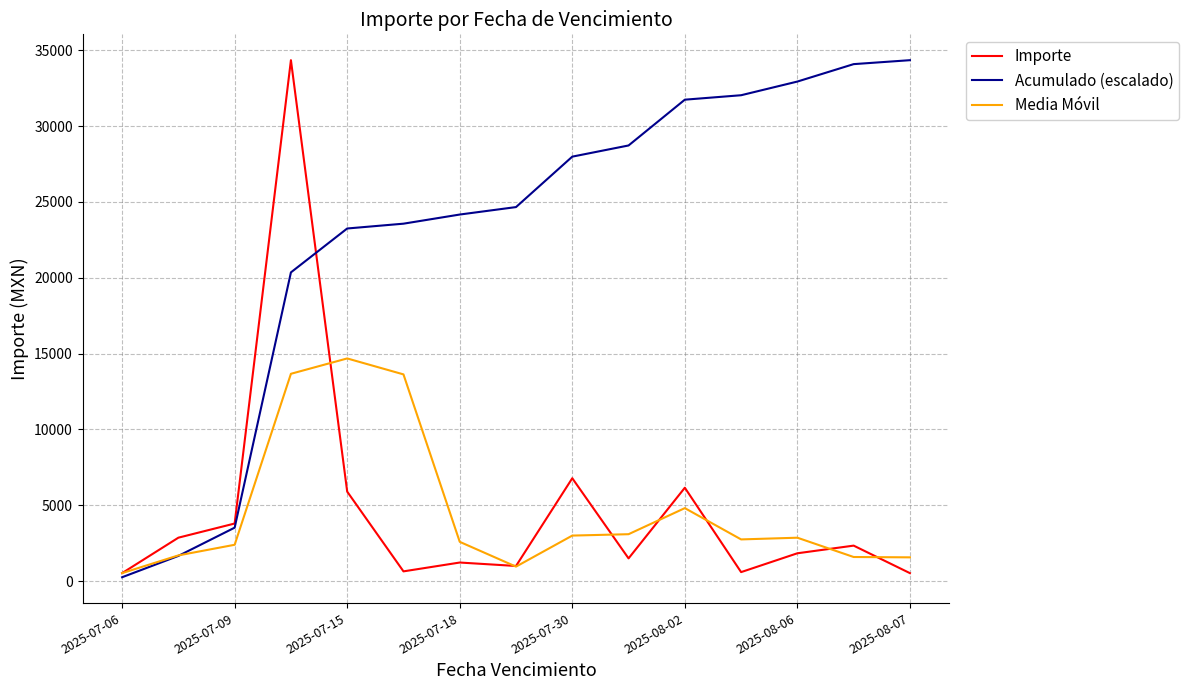

What is the maximum value shown in the chart?

34341.5